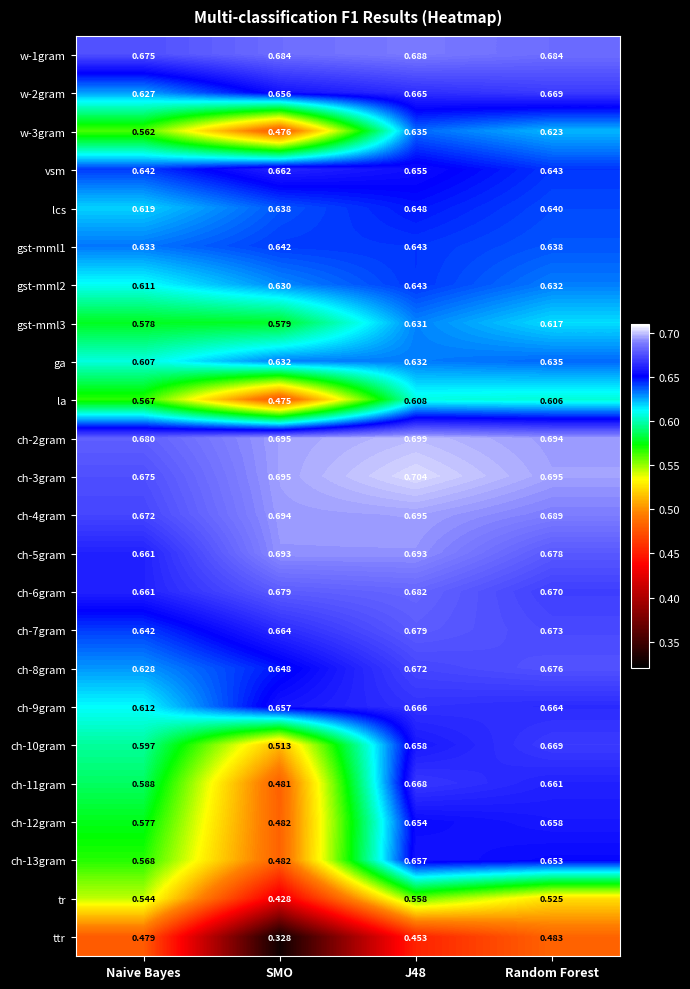

At how many categories does at least one series exceed 0?

4